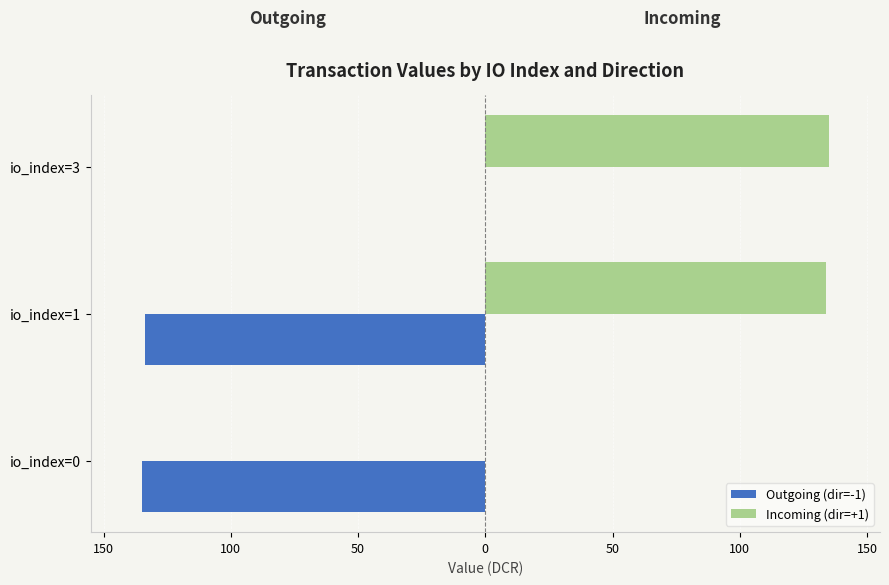

What is the value of the Incoming (dir=+1) bar at the 2nd from the left?

133.8